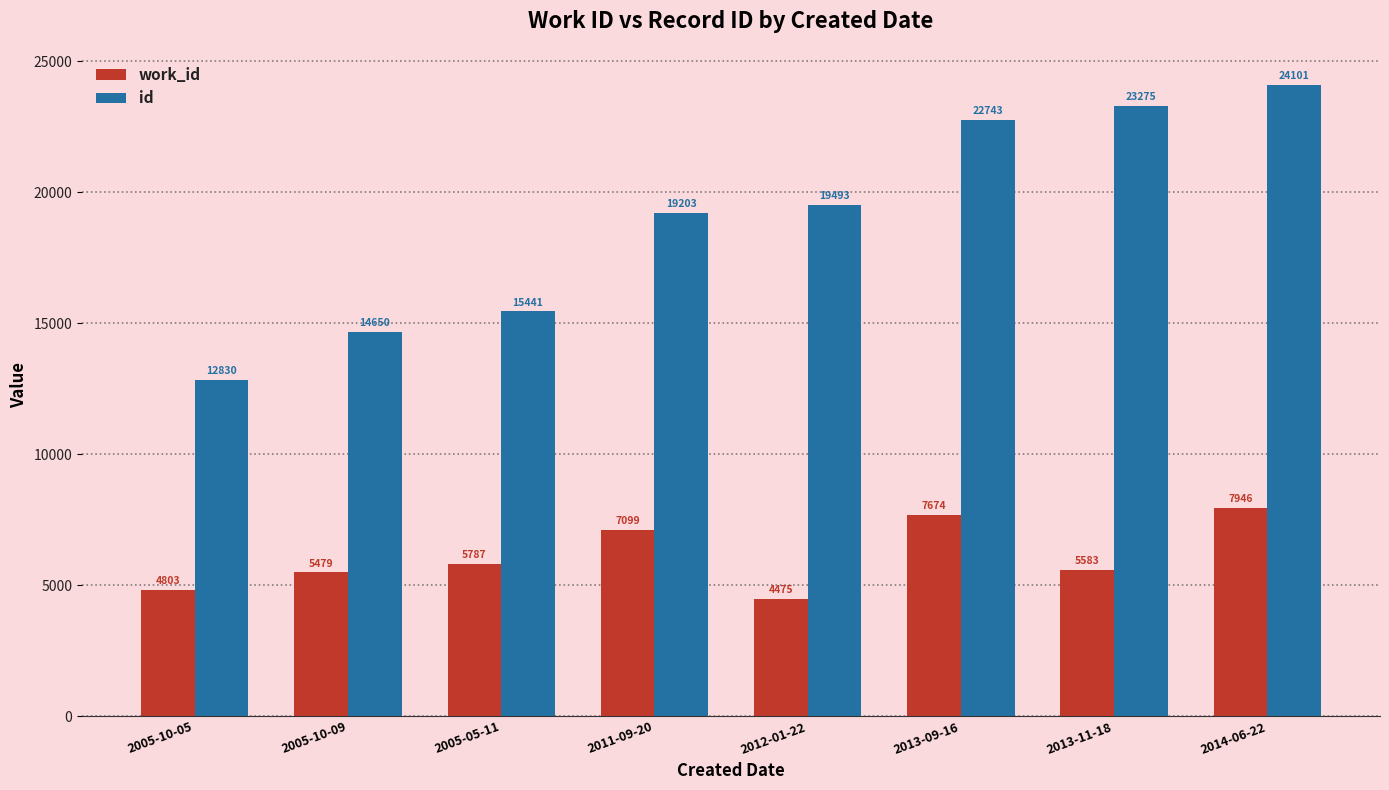

What is the difference between the maximum and minimum values in the id series?

11271